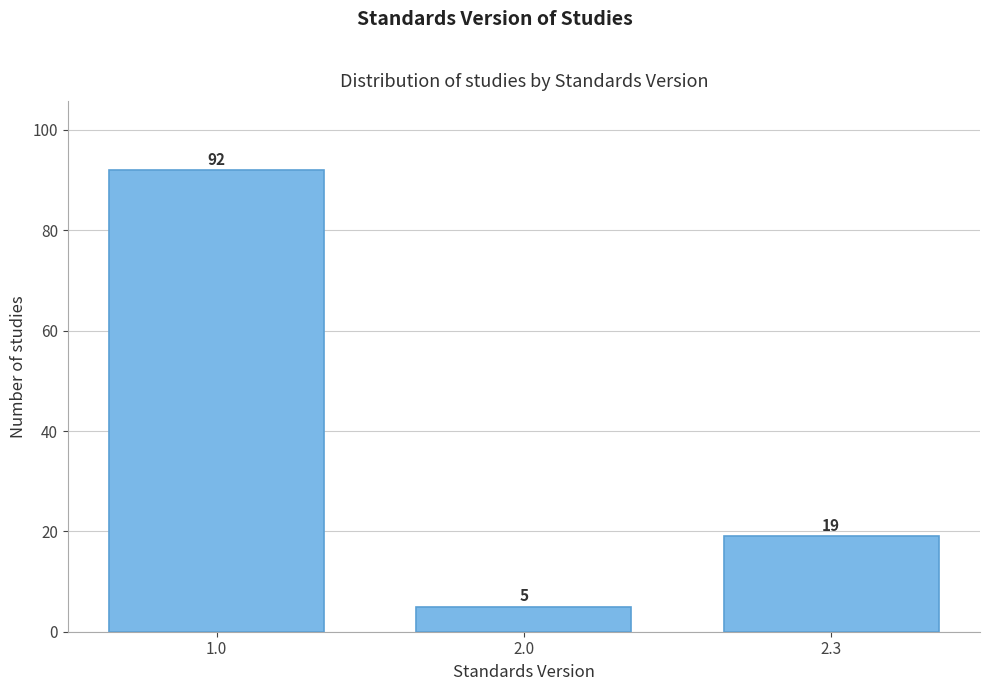

Reading right to left, what are all the values shown in this chart?

19	5	92